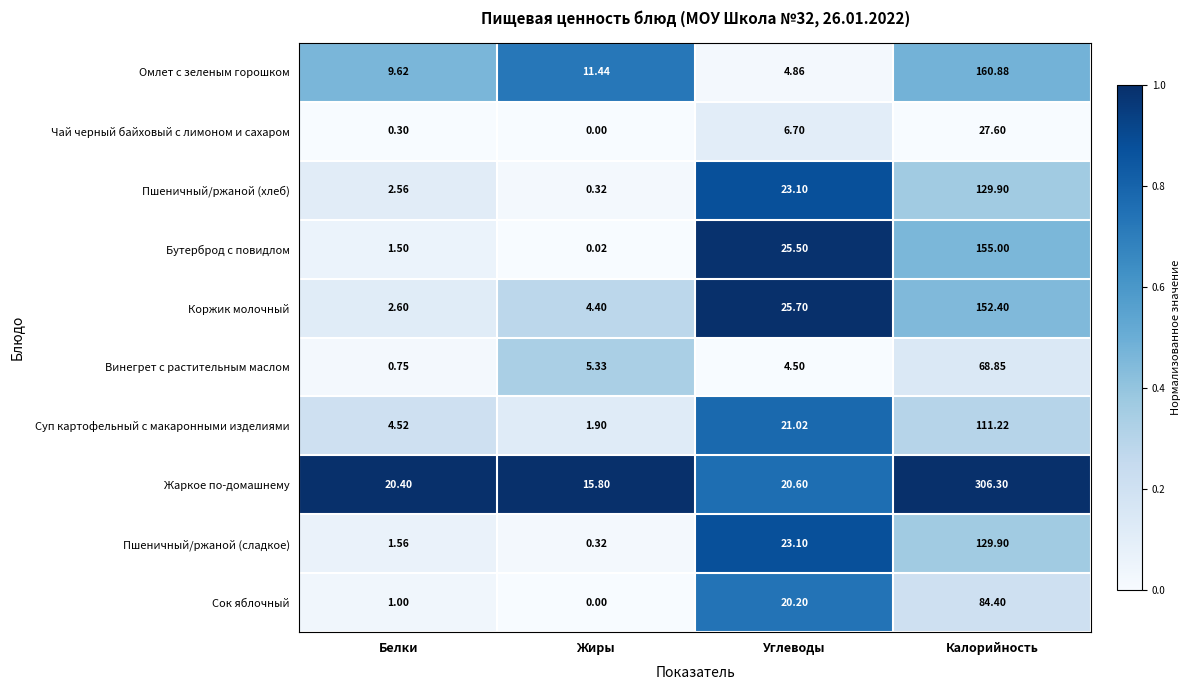

Which label corresponds to the largest value in the chart?

Калорийность